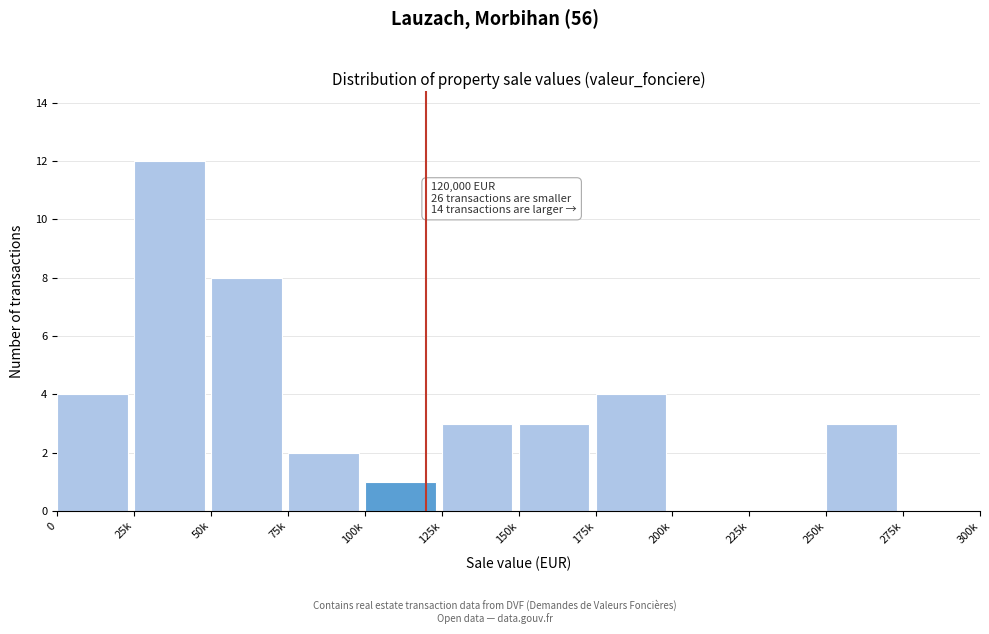

Reading right to left, list all the values displayed in this chart.

275k=0	250k=3	225k=0	200k=0	175k=4	150k=3	125k=3	100k=1	75k=2	50k=8	25k=12	0=4